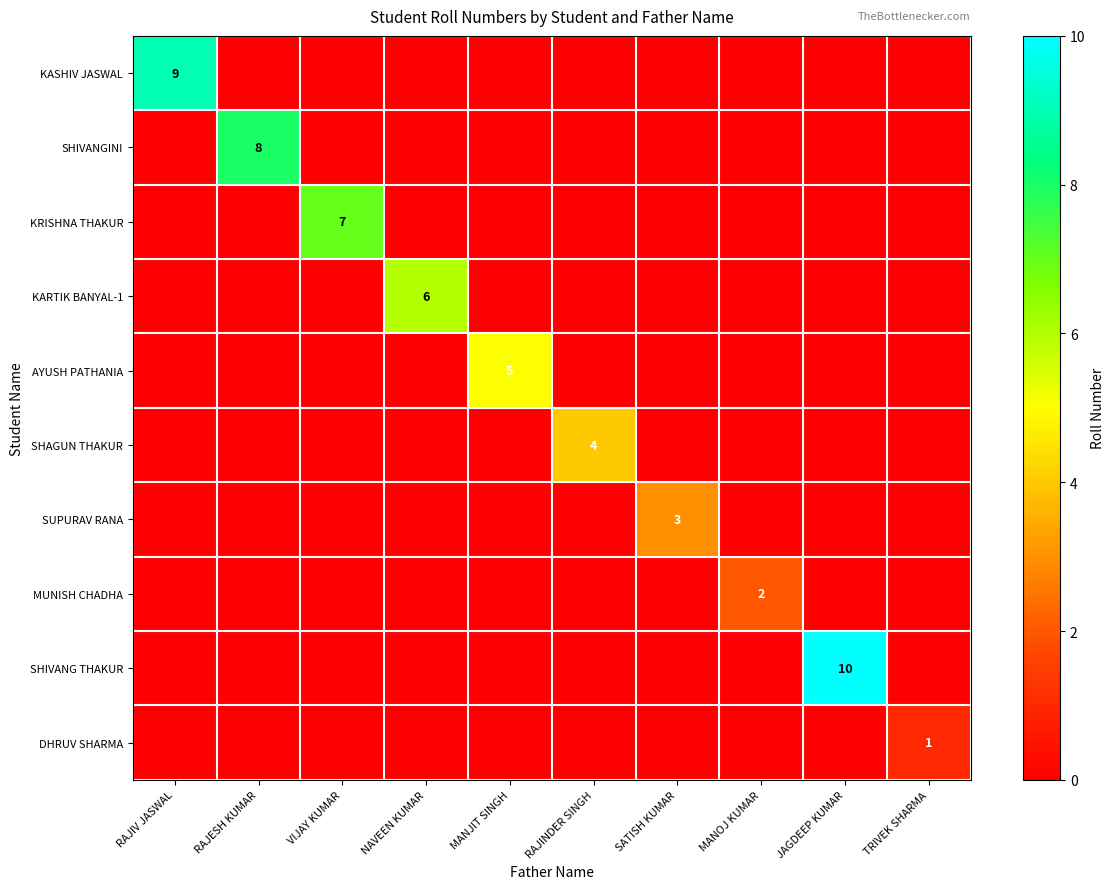

Count the DHRUV SHARMA values in the range 0 to 1.

10